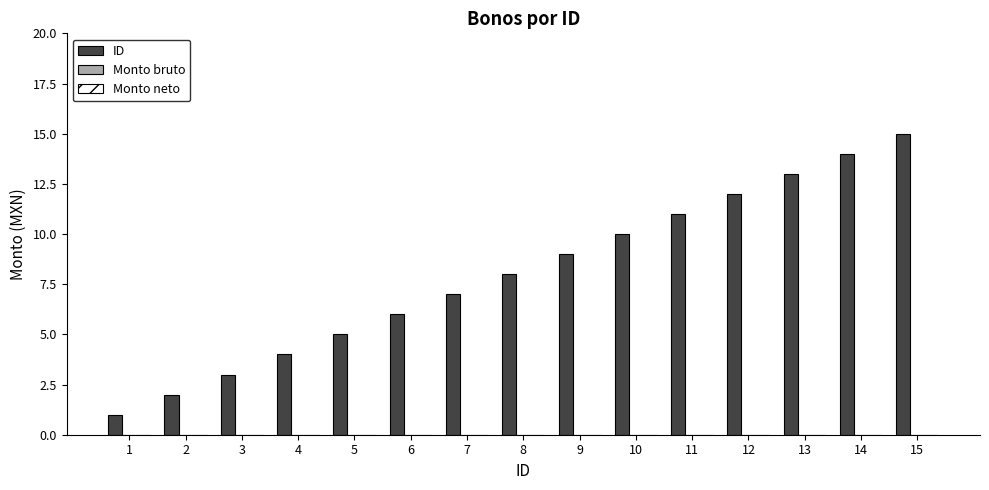

Which has a higher value, 12 or 3?

12